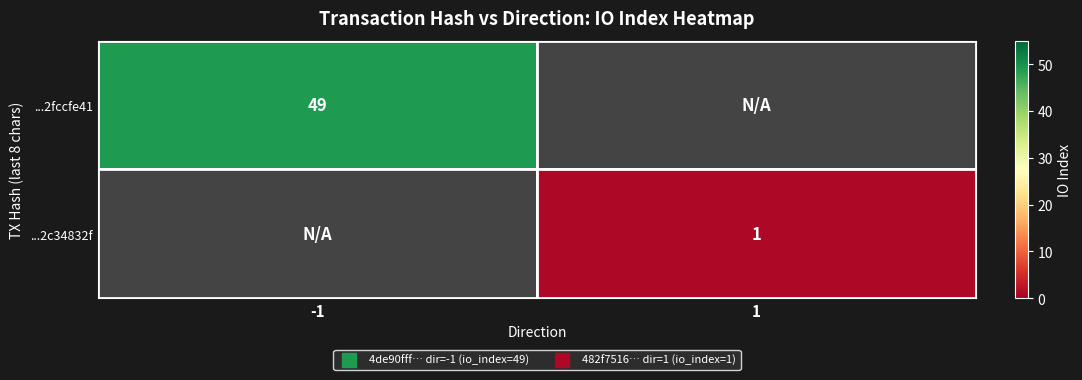

The ...2c34832f series shows 0 at -1. True or false?

True